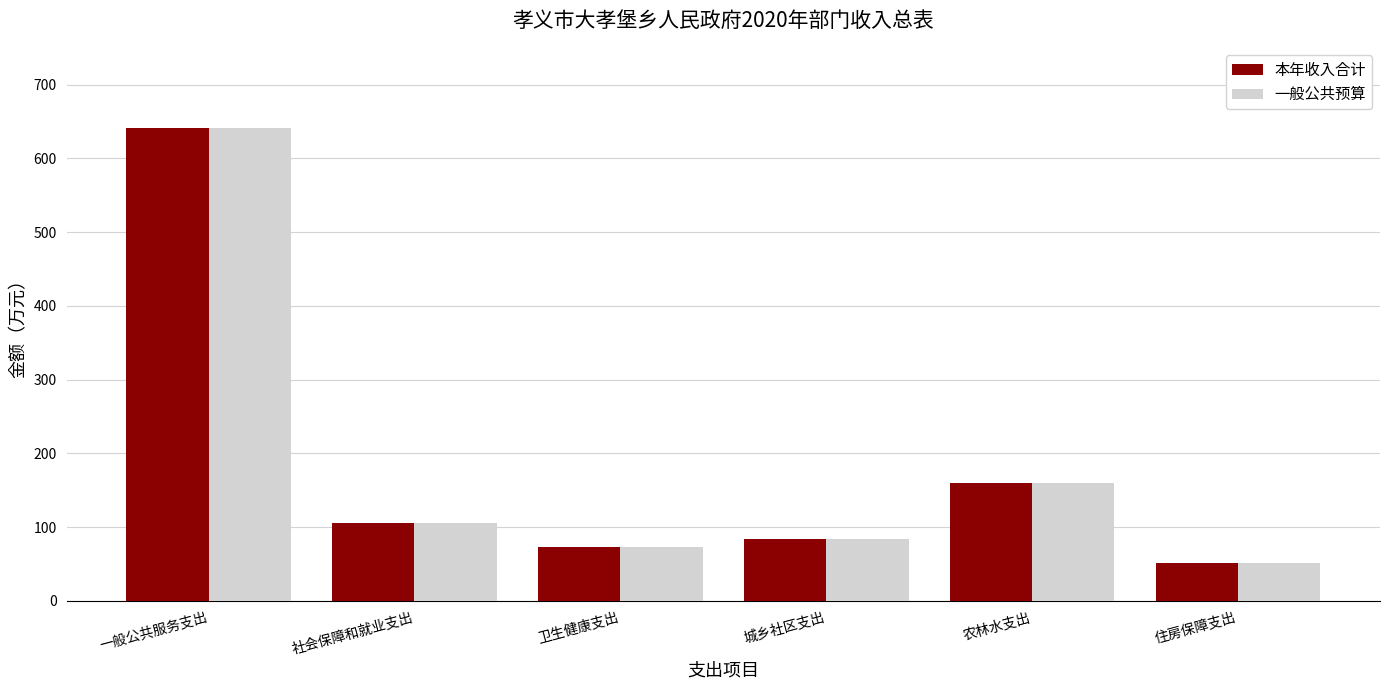

Reading left to right, what are all the values shown in this chart?

本年收入合计: 一般公共服务支出=640.9	社会保障和就业支出=106.2	卫生健康支出=72.8	城乡社区支出=84.5	农林水支出=159.3	住房保障支出=50.9
一般公共预算: 一般公共服务支出=640.9	社会保障和就业支出=106.2	卫生健康支出=72.8	城乡社区支出=84.5	农林水支出=159.3	住房保障支出=50.9